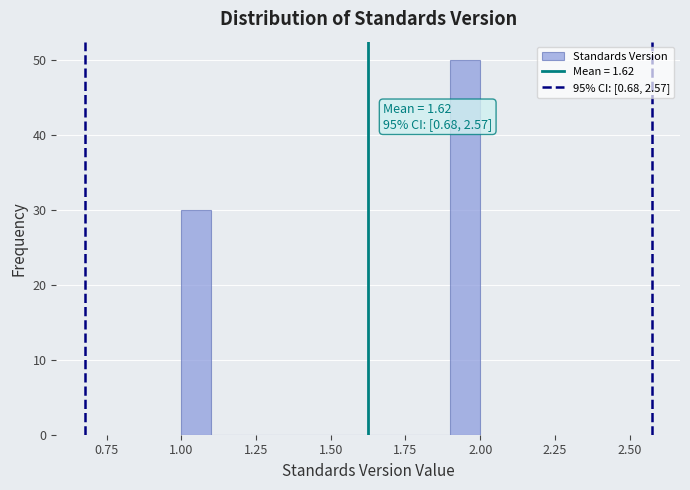

Read against the x-axis, roughly where is the centre of the tallest bar?

1.95